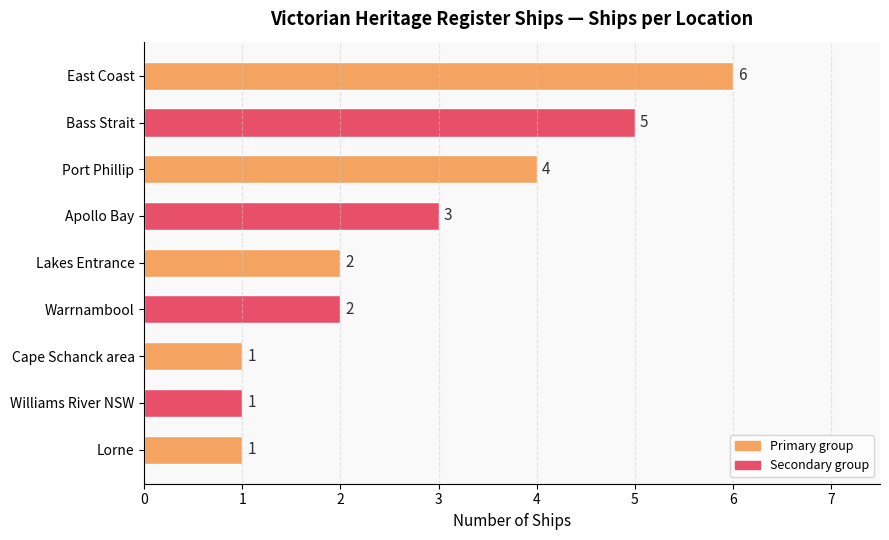

What is the difference between the maximum and minimum values?

5